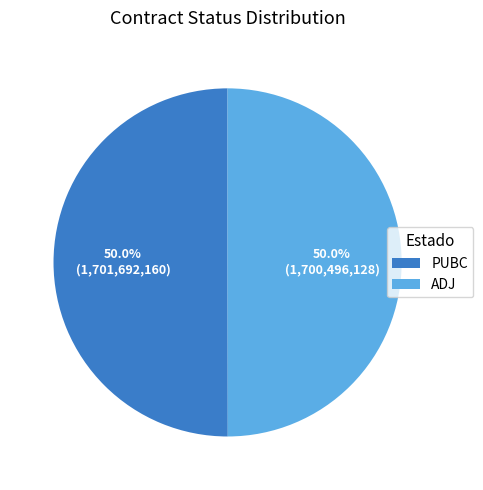

What is the ratio of the value at PUBC to the value at ADJ?

1.0